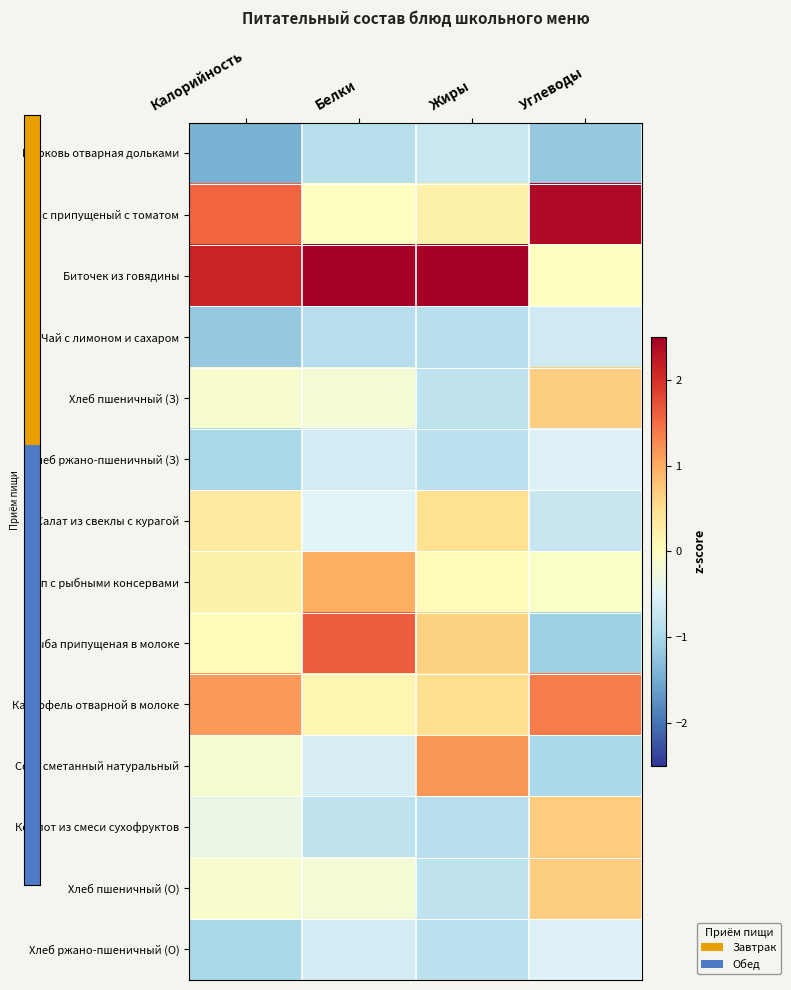

Which category has the lowest value across all series?

Калорийность